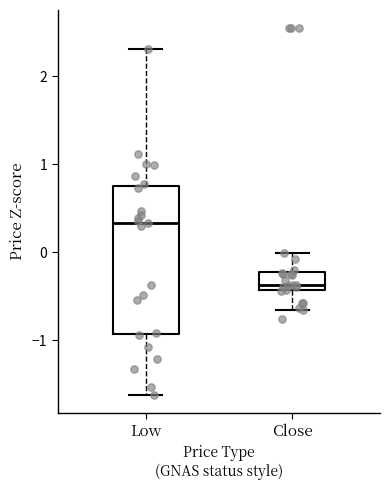

Reading left to right, read every box against the y-axis: the position of its median line, the range the box covers, and the ends of its whiskers. The values are not printed on the chart, so give them approximately, as read against the axis.

Low: median 0.3, box -0.9 to 0.7, whiskers -1.6 to 2.3
Close: median -0.4 (just above the box's lower edge), box -0.4 to -0.2, whiskers -0.7 to 0.0